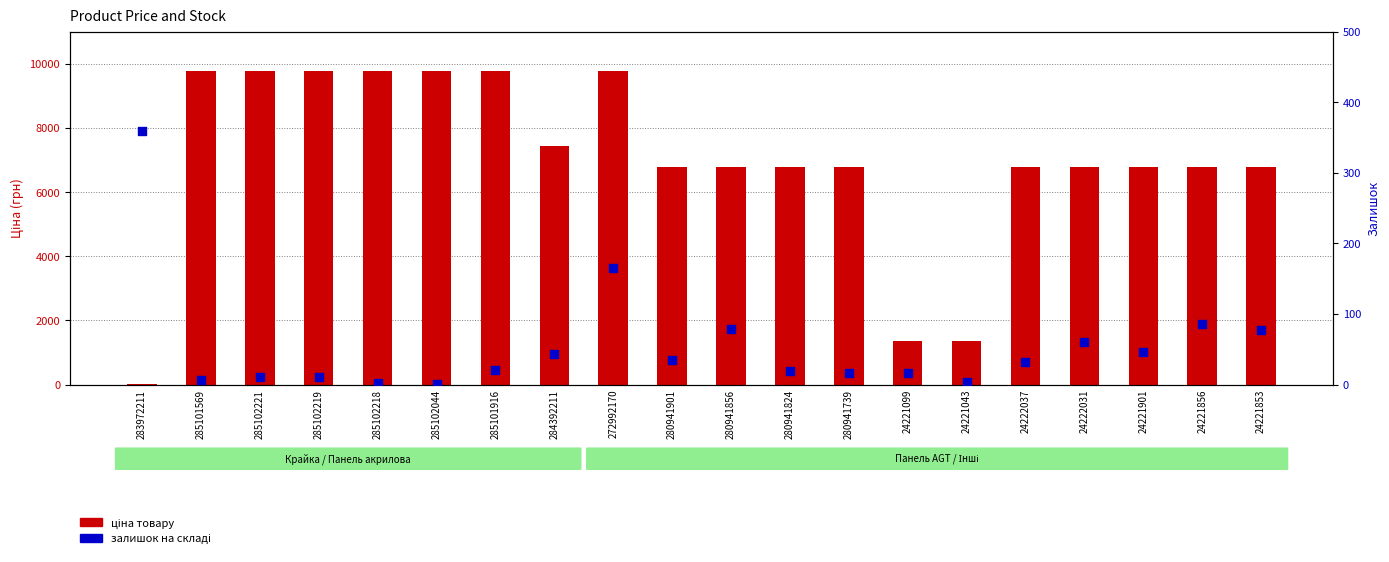

Which series contains the lowest Y value?

stock